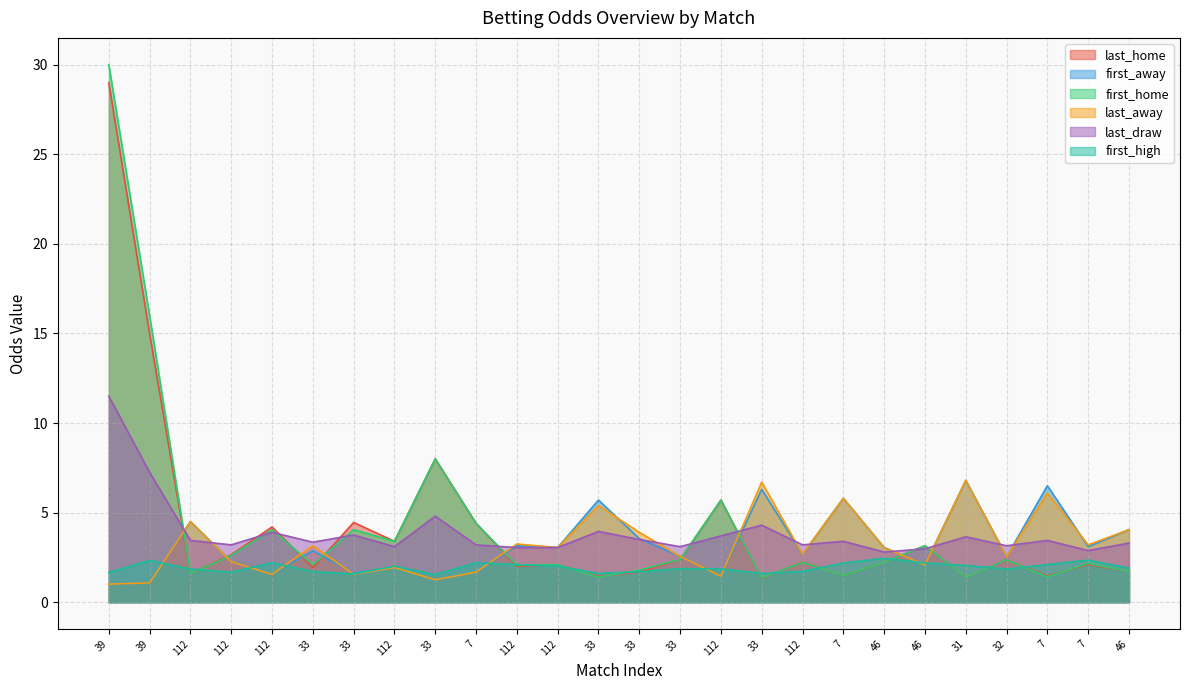

Reading left to right, list all the values displayed in this chart.

last_home: 39=29.0	39=15.0	112=1.6	112=2.6	112=4.2	33=1.9	33=4.5	112=3.4	33=8.0	7=4.4	112=2.0	112=2.1	33=1.4	33=1.7	33=2.4	112=5.7	33=1.3	112=2.2	7=1.5	46=2.2	46=3.1	31=1.4	32=2.4	7=1.5	7=2.1	46=1.7
first_away: 39=1.0	39=1.1	112=4.5	112=2.3	112=1.6	33=2.9	33=1.6	112=1.9	33=1.2	7=1.7	112=3.1	112=3.0	33=5.7	33=3.5	33=2.6	112=1.4	33=6.3	112=2.7	7=5.8	46=3.0	46=2.1	31=6.8	32=2.5	7=6.5	7=3.1	46=4.0
first_home: 39=30.0	39=16.0	112=1.6	112=2.6	112=4.0	33=2.1	33=4.0	112=3.4	33=8.0	7=4.4	112=2.1	112=2.1	33=1.4	33=1.8	33=2.4	112=5.7	33=1.4	112=2.2	7=1.5	46=2.2	46=3.1	31=1.4	32=2.4	7=1.4	7=2.2	46=1.7
last_away: 39=1.0	39=1.1	112=4.5	112=2.3	112=1.6	33=3.1	33=1.6	112=1.9	33=1.2	7=1.7	112=3.2	112=3.0	33=5.4	33=3.9	33=2.6	112=1.4	33=6.7	112=2.7	7=5.8	46=3.0	46=2.1	31=6.8	32=2.5	7=6.1	7=3.2	46=4.0
last_draw: 39=11.5	39=7.2	112=3.5	112=3.2	112=3.9	33=3.4	33=3.8	112=3.1	33=4.8	7=3.2	112=3.0	112=3.0	33=4.0	33=3.5	33=3.1	112=3.7	33=4.3	112=3.2	7=3.4	46=2.8	46=3.0	31=3.6	32=3.1	7=3.5	7=2.9	46=3.3
first_high: 39=1.6	39=2.3	112=1.9	112=1.7	112=2.2	33=1.7	33=1.6	112=2.0	33=1.5	7=2.2	112=2.1	112=2.0	33=1.6	33=1.7	33=1.9	112=1.9	33=1.6	112=1.7	7=2.2	46=2.5	46=2.2	31=2.0	32=1.9	7=2.1	7=2.4	46=1.9